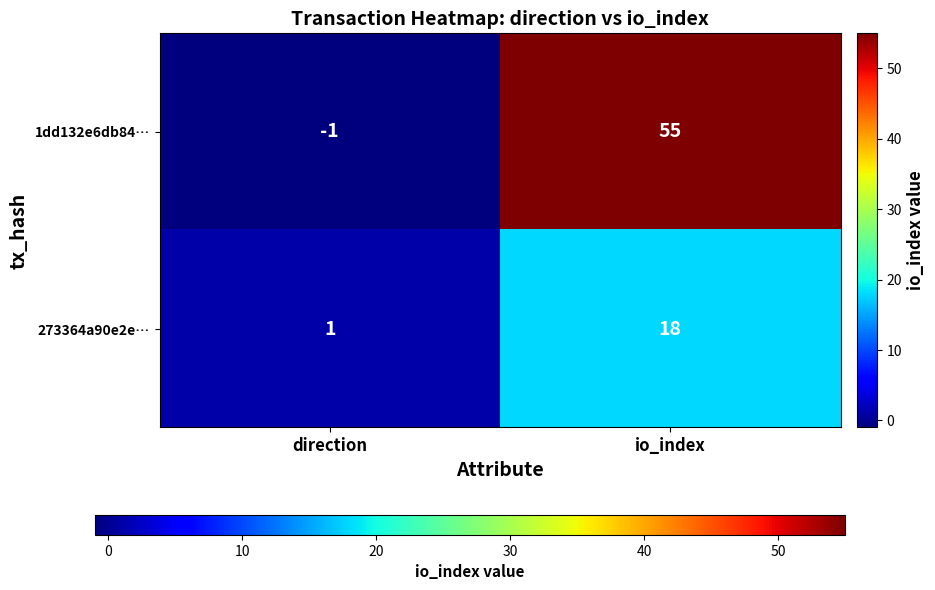

Which series has the largest total across all categories?

1dd132e6db84…